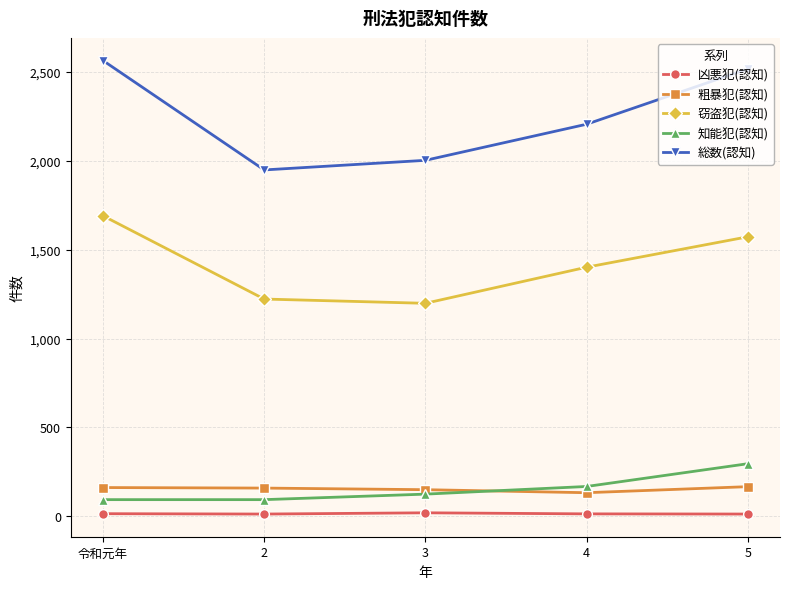

Rank the series by their maximum value, from lowest to highest.

凶悪犯(認知), 粗暴犯(認知), 知能犯(認知), 窃盗犯(認知), 総数(認知)